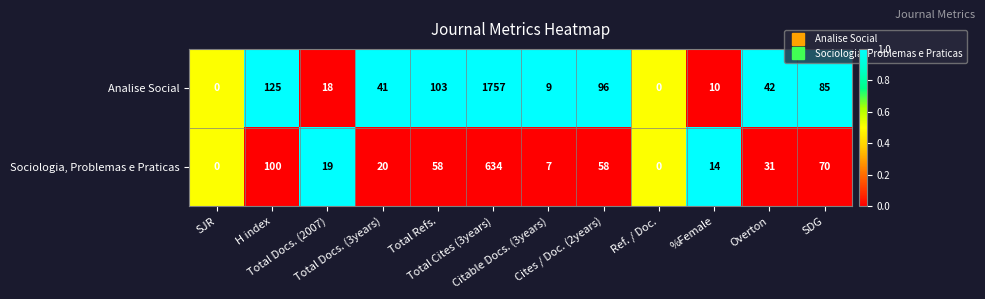

List the series in order of their peak value, highest first.

Analise Social, Sociologia, Problemas e Praticas